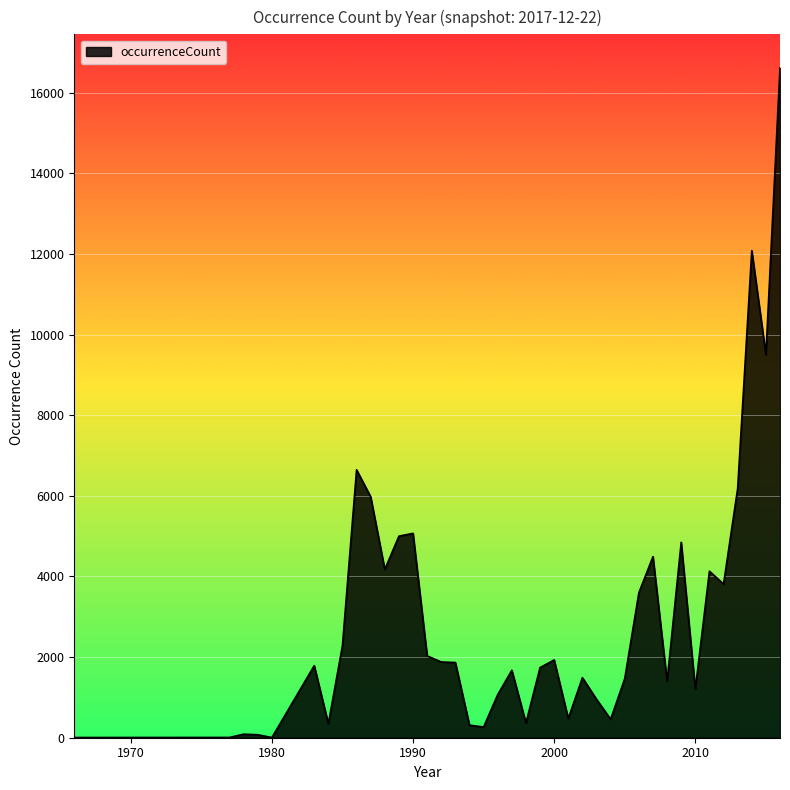

What is the greatest value displayed?

16614